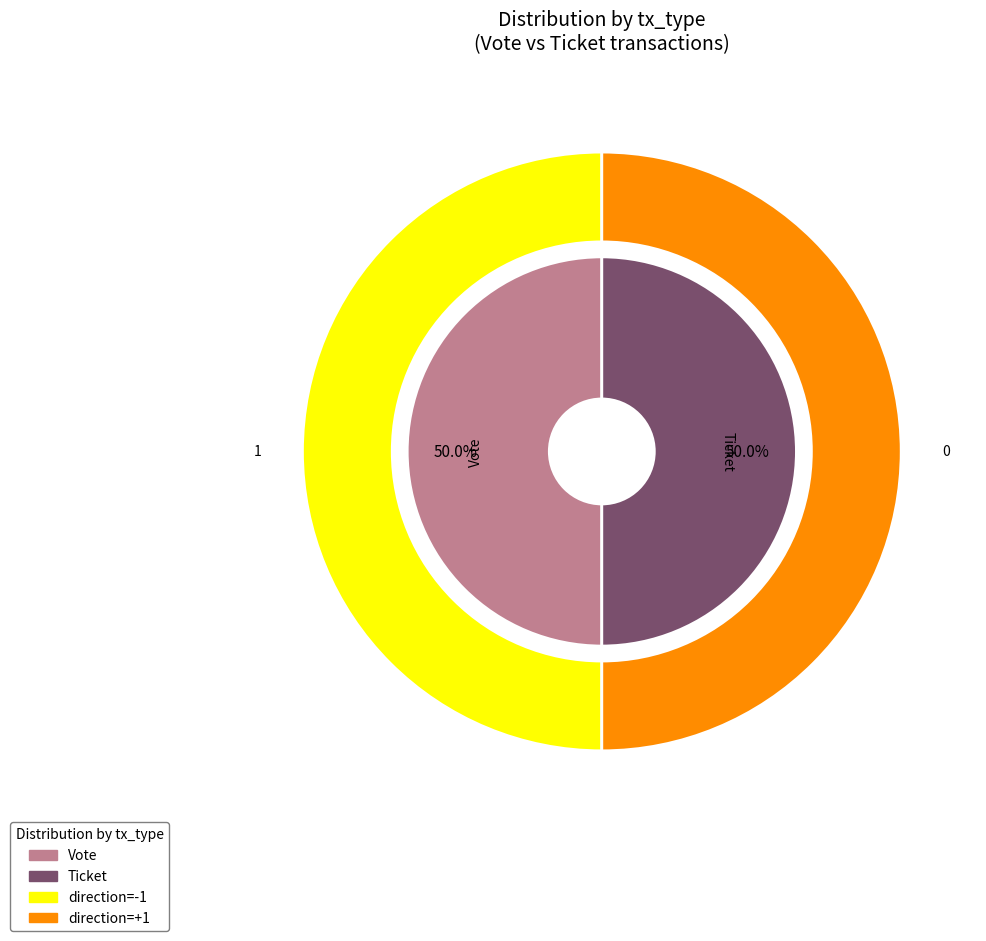

True or false: Vote accounts for 85% of the total.

False